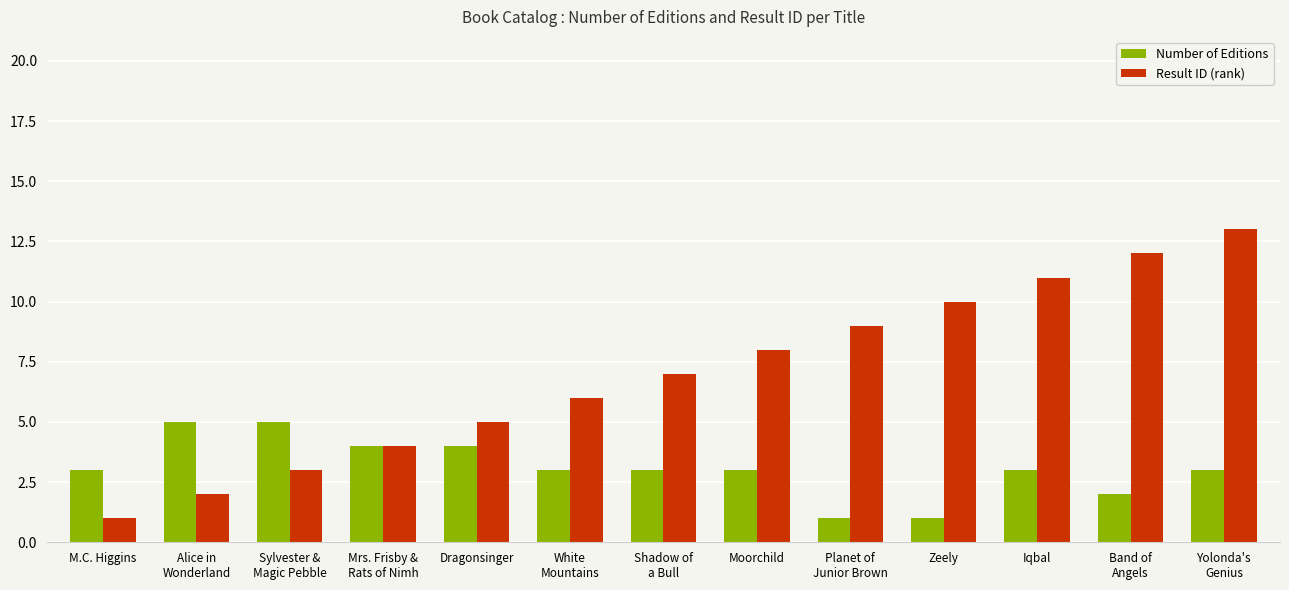

At which category does the chart reach its peak across all series?

Yolonda's
Genius